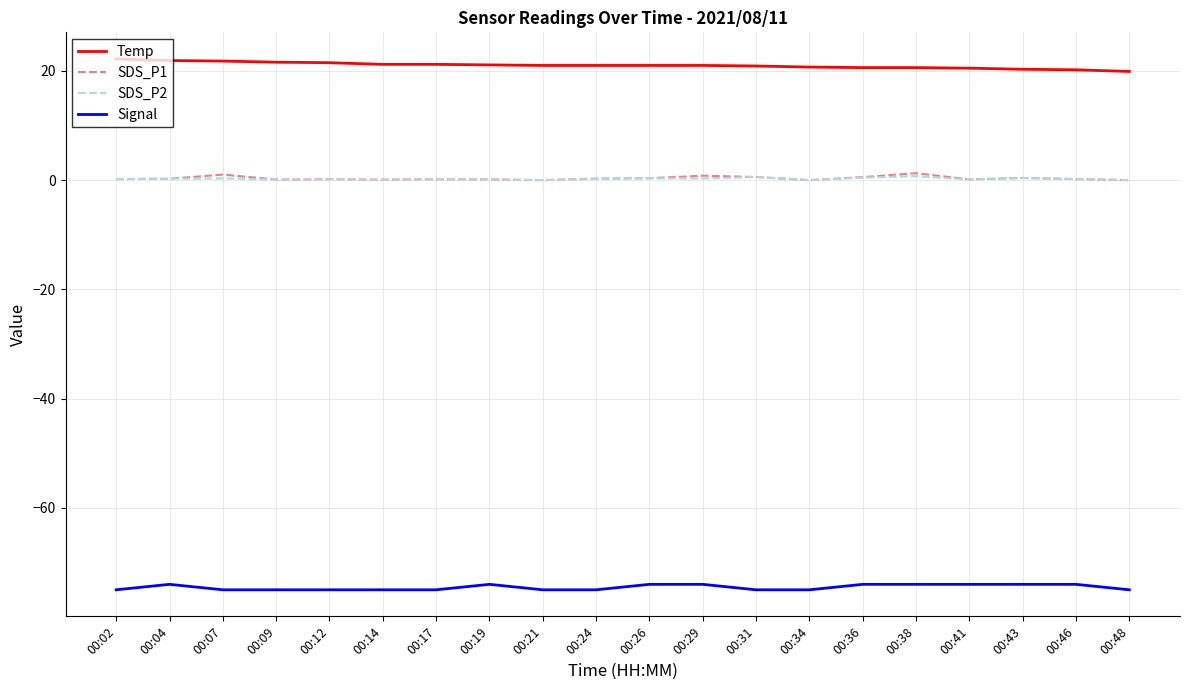

In SDS_P2, how many points are lower than both neighbors (excluding endpoints)?

6